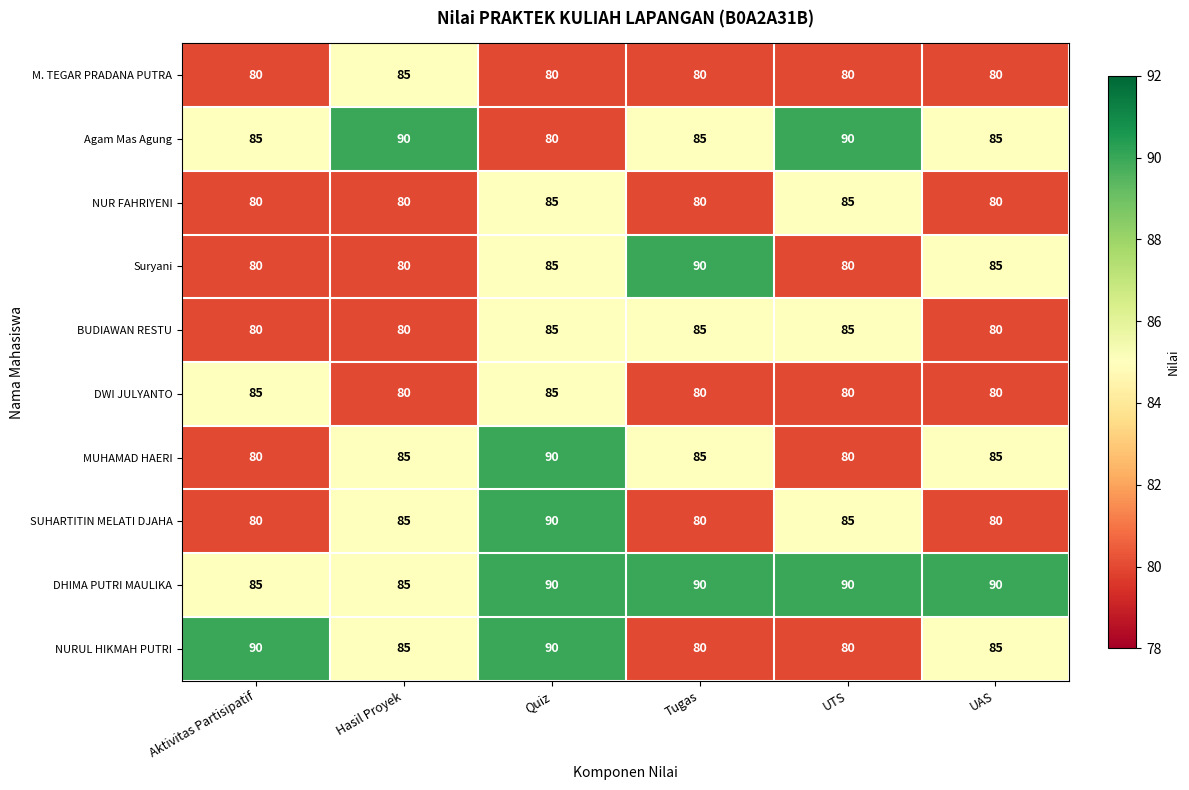

True or false: DHIMA PUTRI MAULIKA has a value of 35 at UTS.

False